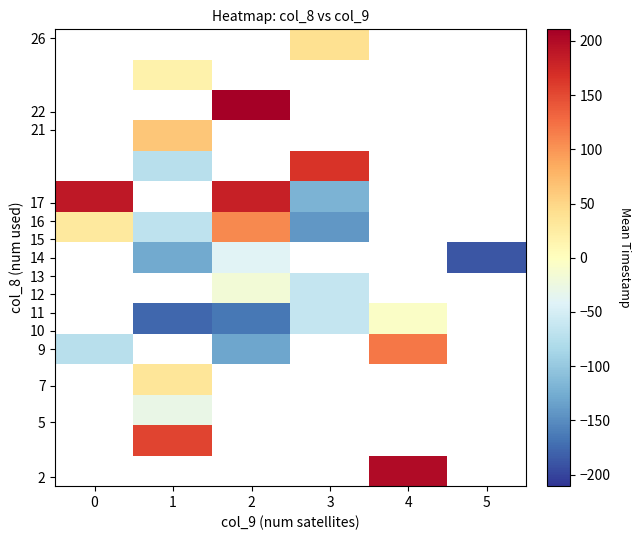

Which has a higher value, 2 or 4?

4